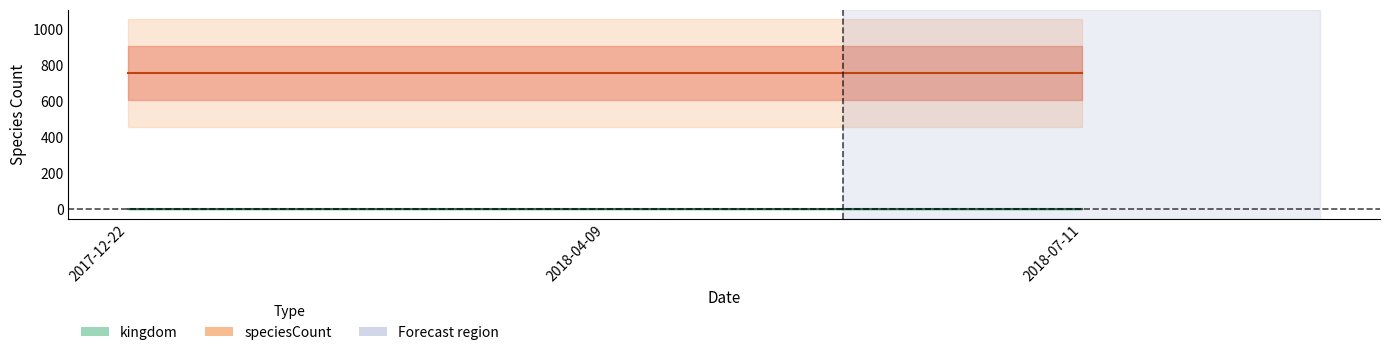

What is the spread (max minus min) of values at 2017-12-22?

755